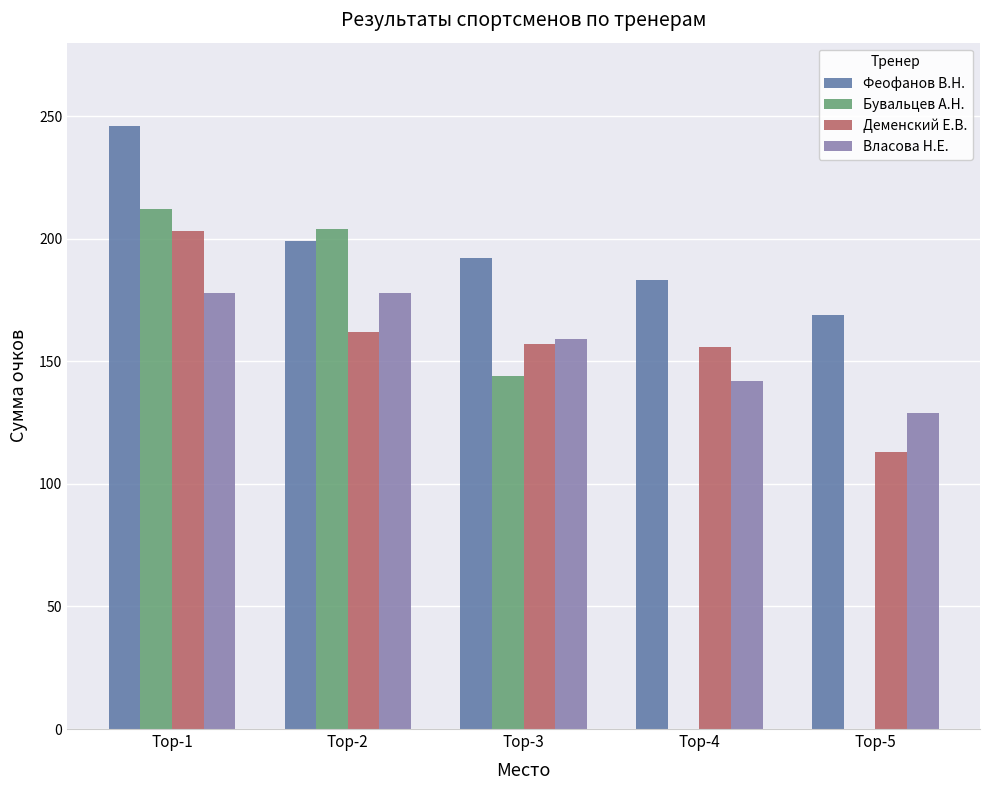

Which series changed the most between Top-3 and Top-5?

Бувальцев А.Н.